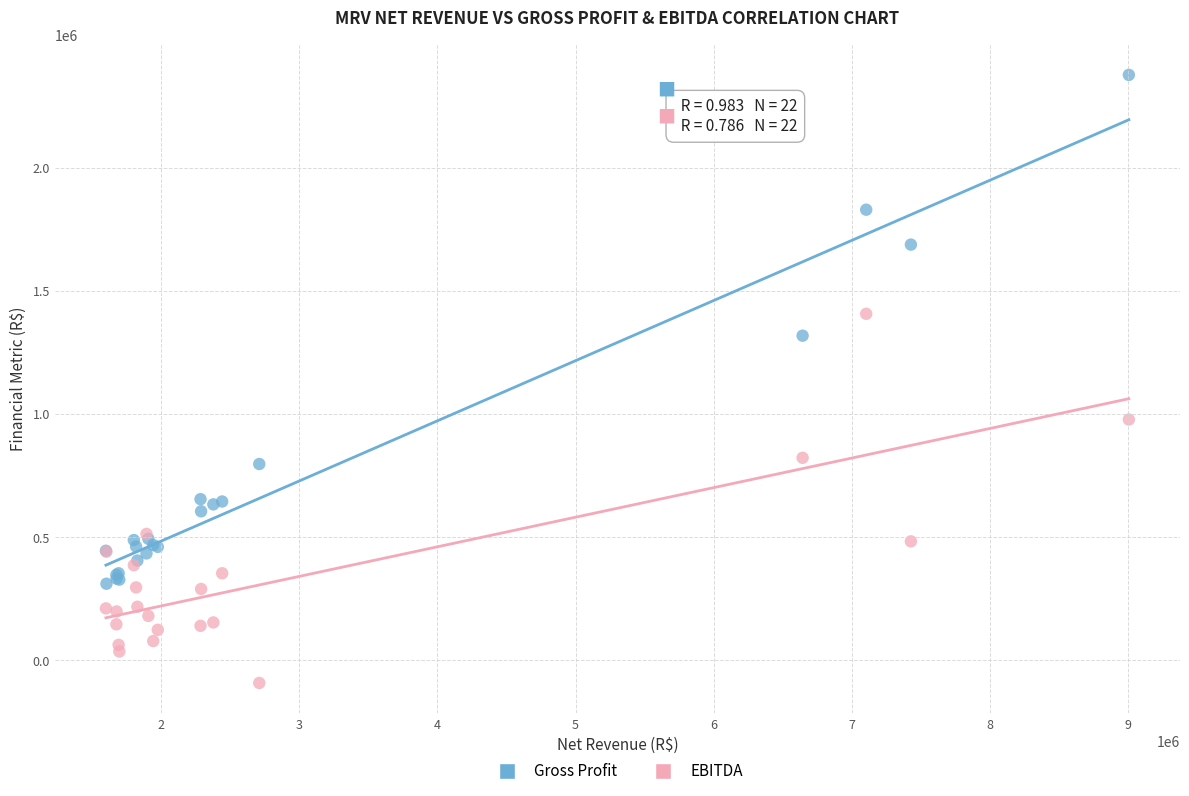

Which series contains the lowest Y value?

EBITDA